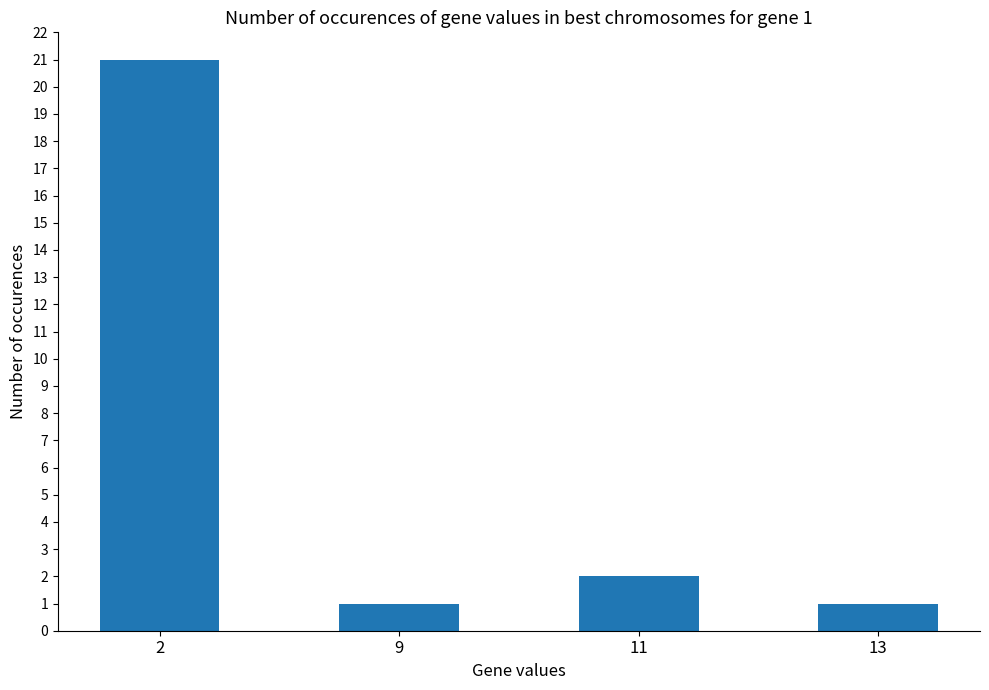

True or false: the data shows 21 at 2.

True